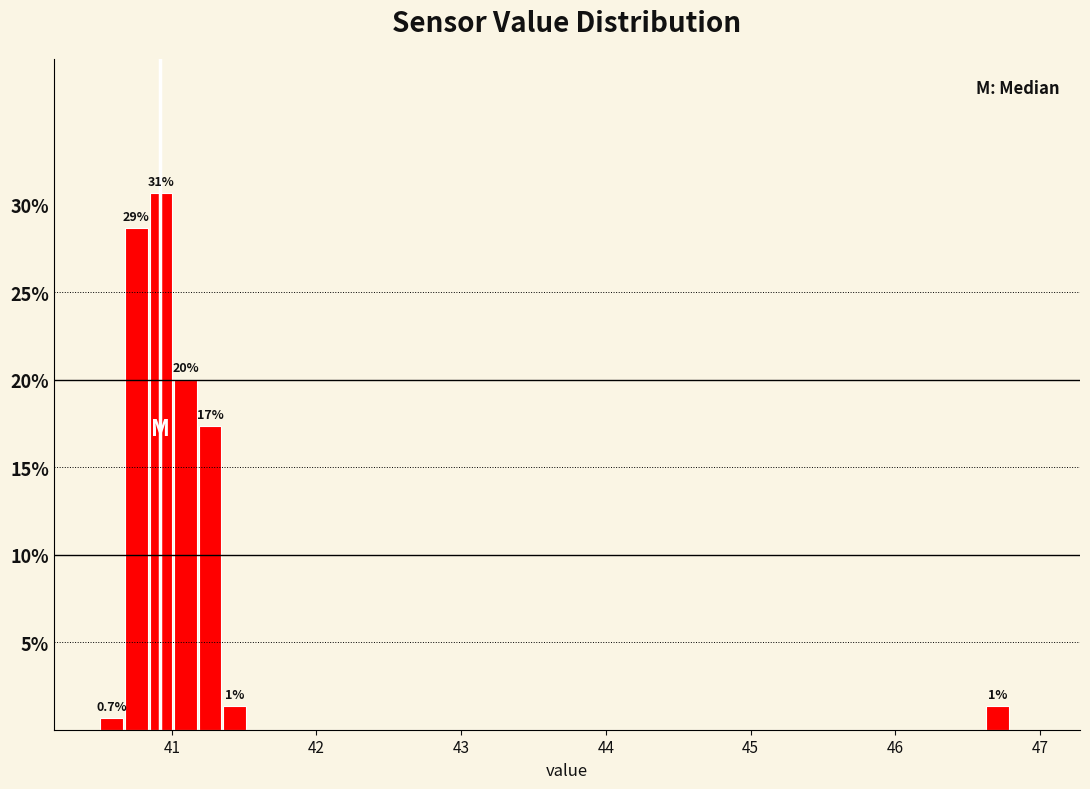

Around what value on the x-axis is the tallest bar? Give the approximate position of its centre, as read against the axis.

40.9